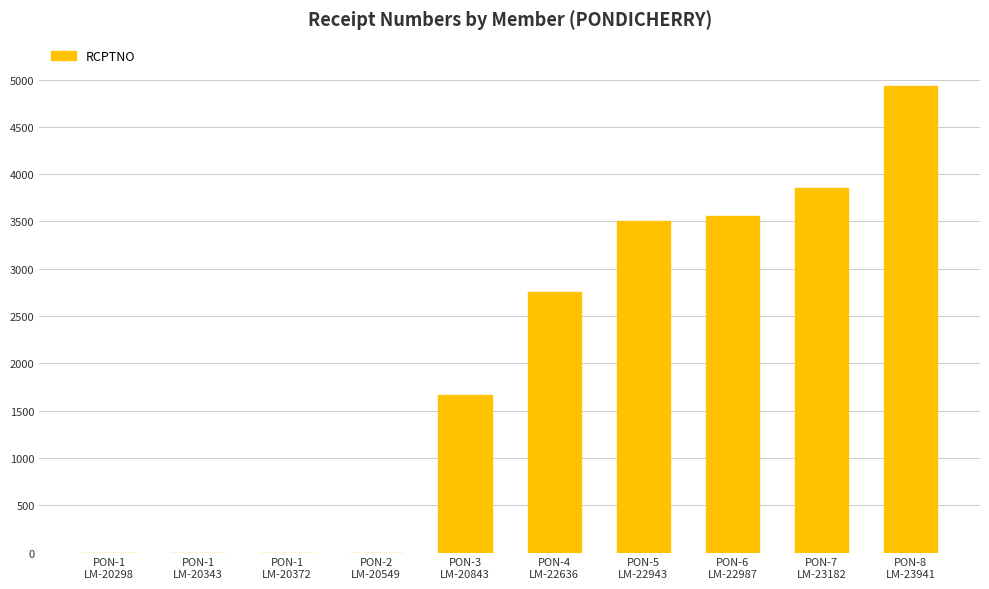

How many series are shown in this chart?

1